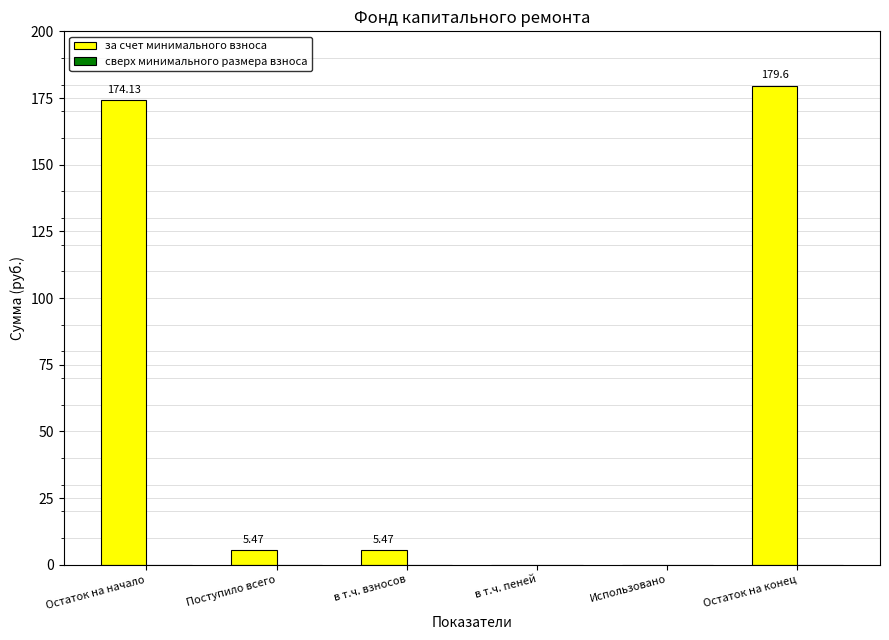

Are the bars horizontal?

No